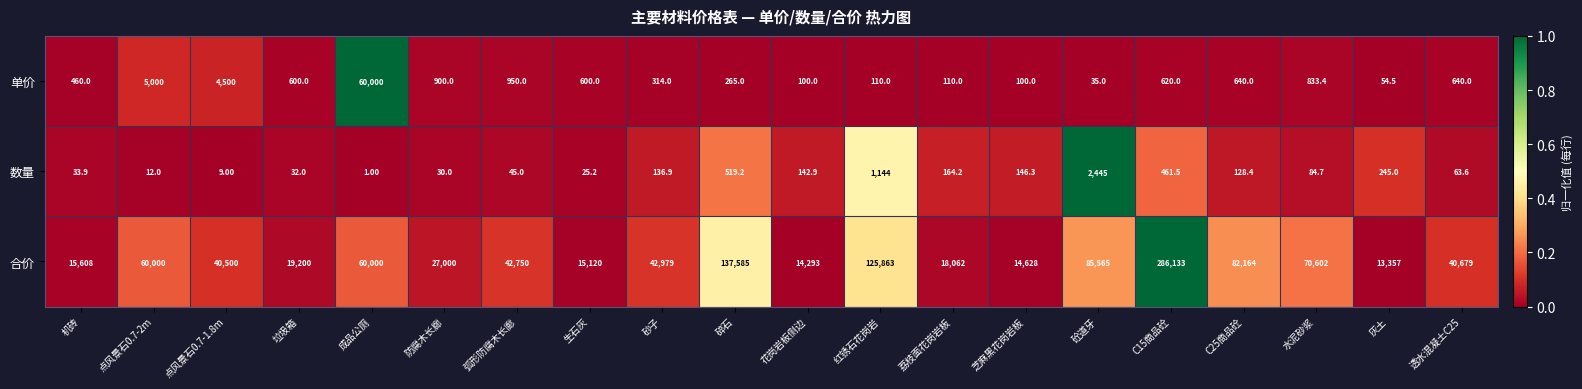

At which category is the sum across all series the highest?

C15商品砼